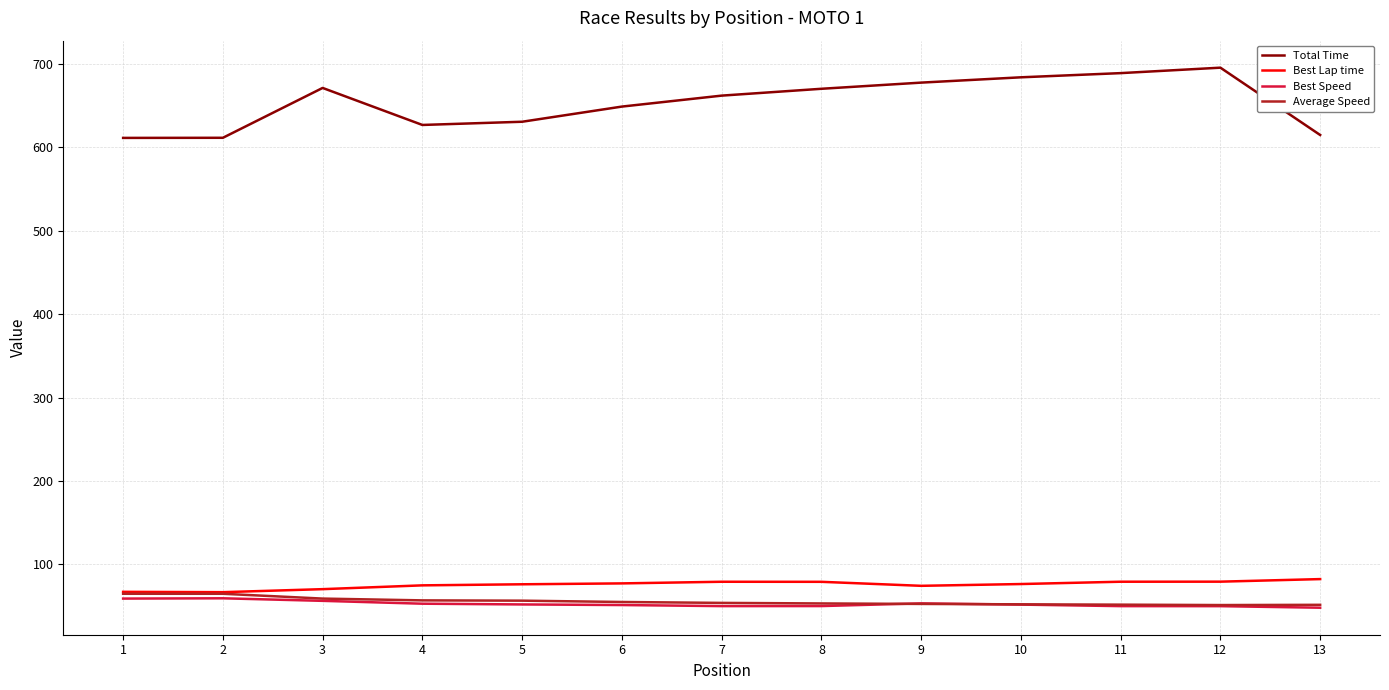

What is the maximum value shown in the chart?

695.3